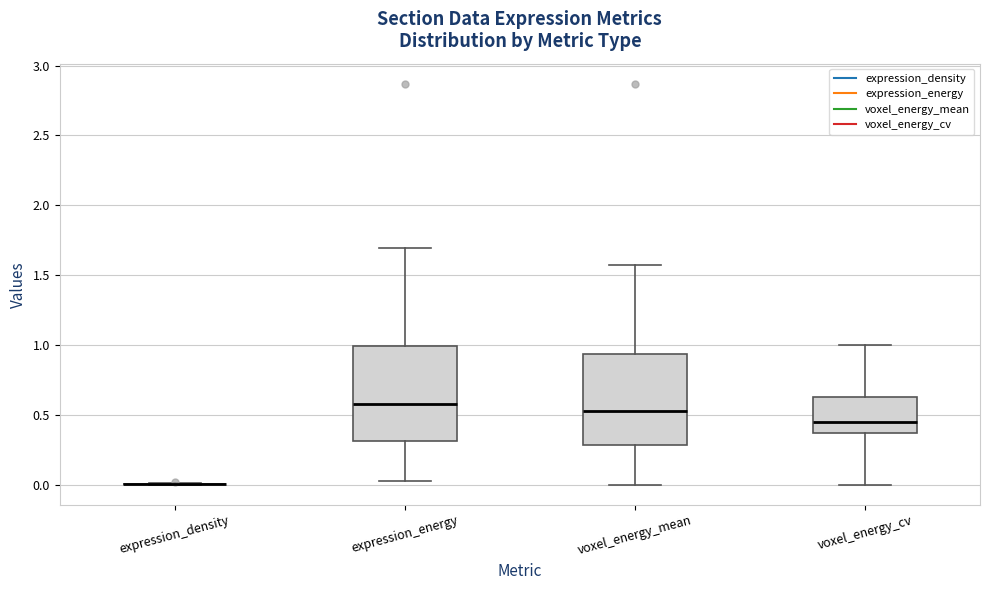

Reading left to right, transcribe this box plot: for each box, give where its median line is, the range the box spans, and where its two whiskers end, as read against the y-axis. The values are not printed on the chart, so give them approximately, as read against the axis.

expression_density: box collapsed to a line at 0.00, whiskers 0.00 to 0.00
expression_energy: median 0.60, box 0.30 to 1.00, whiskers 0.05 to 1.70
voxel_energy_mean: median 0.55, box 0.30 to 0.95, whiskers 0.00 to 1.55
voxel_energy_cv: median 0.45, box 0.35 to 0.65, whiskers 0.00 to 1.00